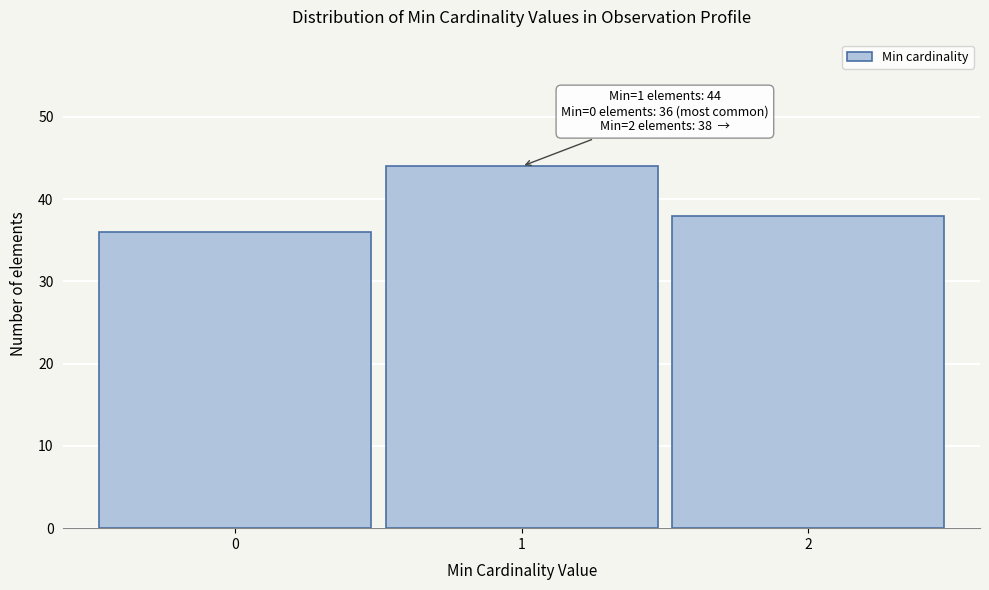

Reading left to right, transcribe all the data shown in this chart.

36	44	38